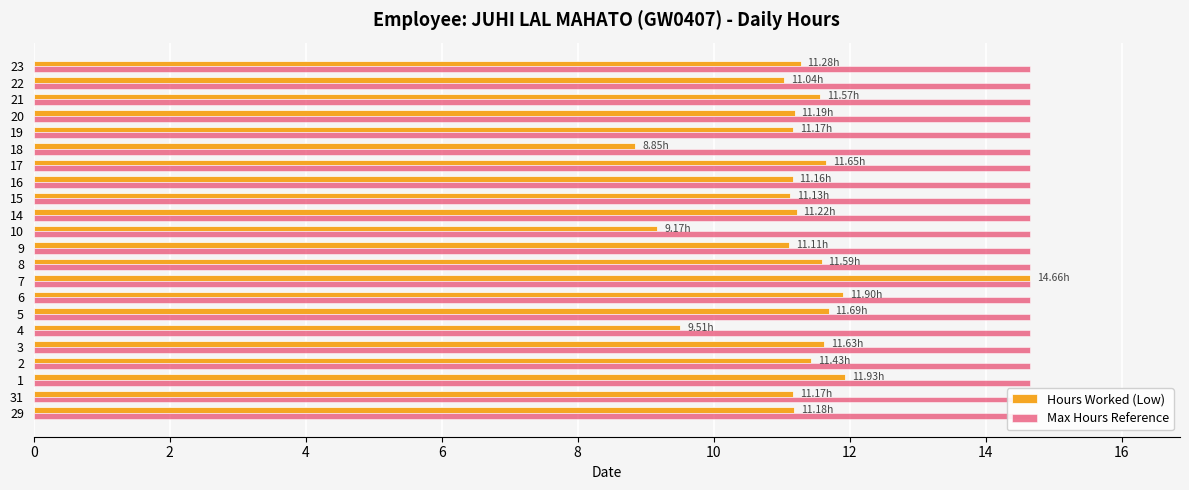

Reading left to right, extract all data points from this chart.

Hours Worked (Low): 11.2	11.2	11.9	11.4	11.6	9.5	11.7	11.9	14.7	11.6	11.1	9.2	11.2	11.1	11.2	11.7	8.8	11.2	11.2	11.6	11.0	11.3
Max Hours Reference: 0.3	0.3	0.3	0.3	0.3	0.3	0.3	0.3	0.3	0.3	0.3	0.3	0.3	0.3	0.3	0.3	0.3	0.3	0.3	0.3	0.3	0.3